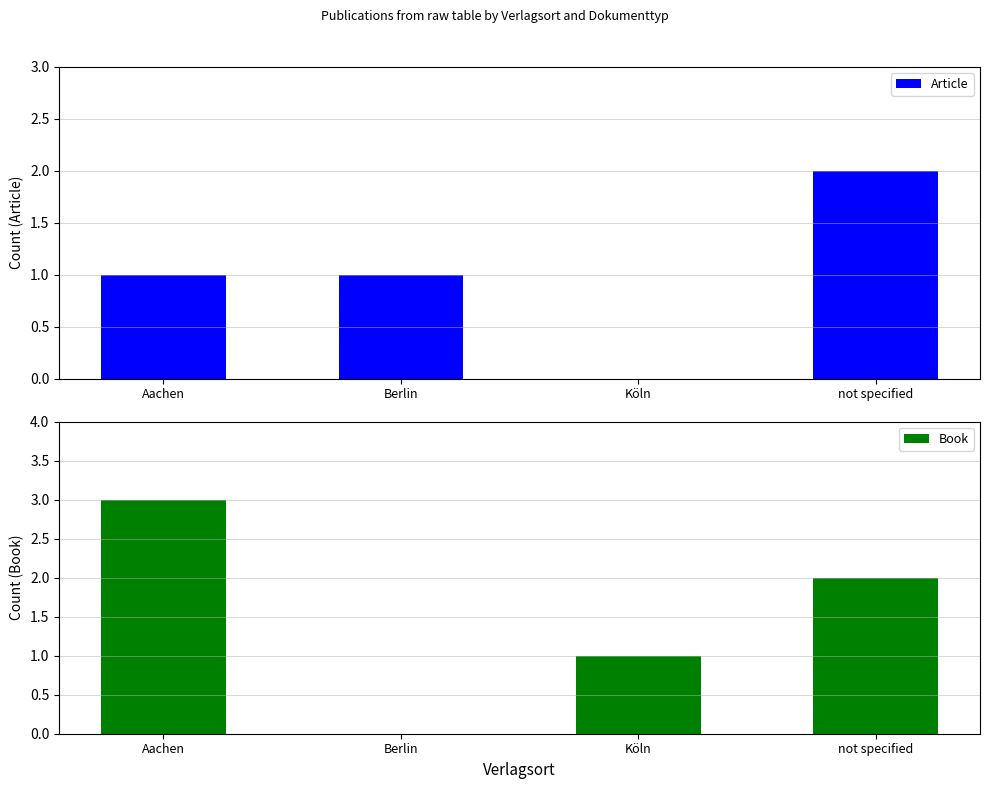

The value of Book at Berlin is 0. True or false?

True